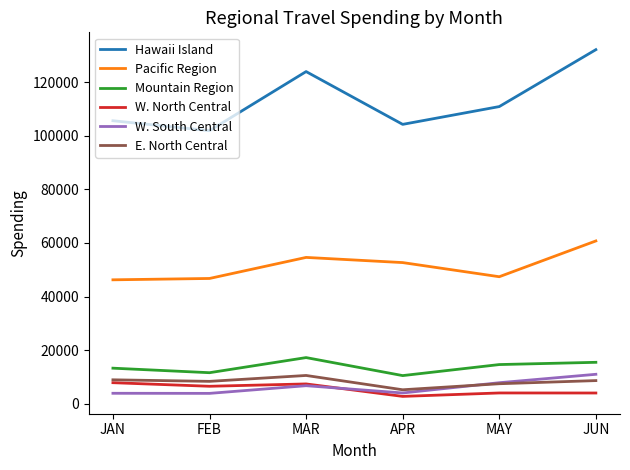

How many values in the Hawaii Island series are below 110874?

3